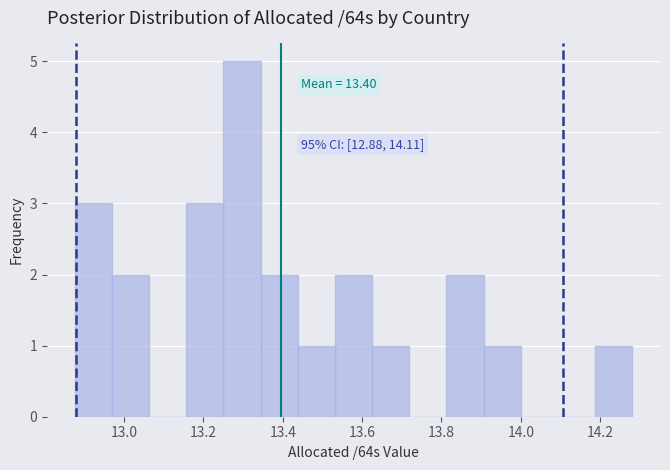

Which range on the x-axis has the tallest bar?

13.26 to 13.34